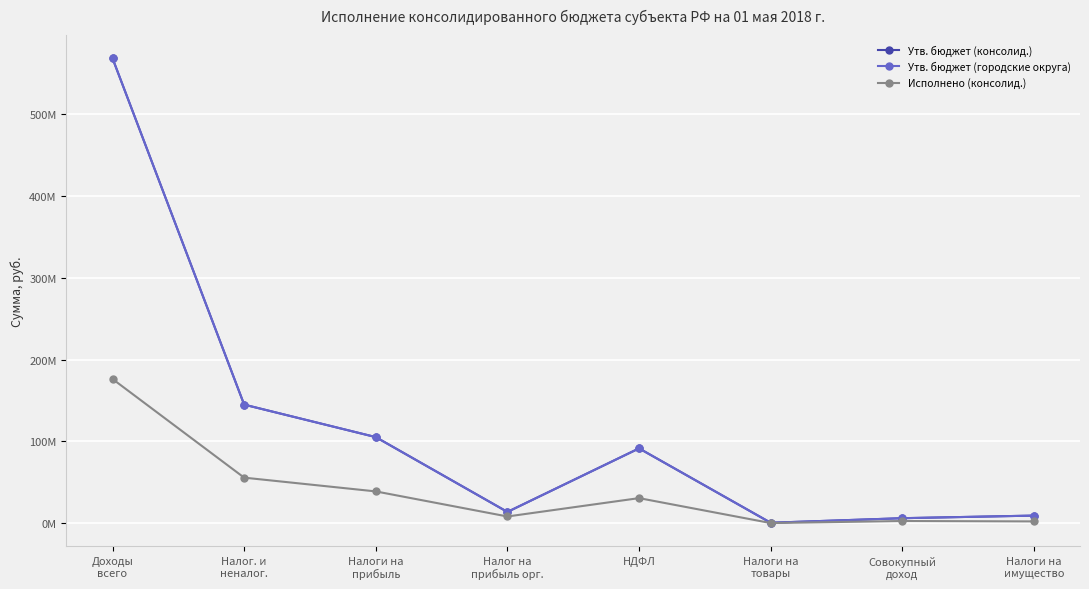

Is this an area chart (filled region under the line)?

No